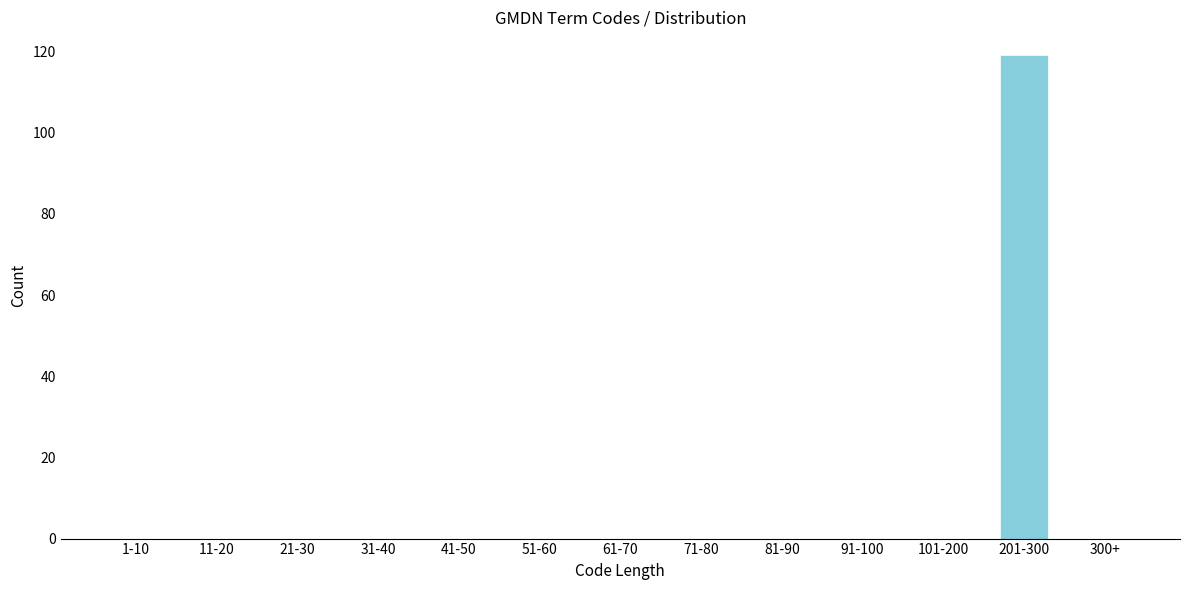

Reading left to right, what are all the values shown in this chart?

1-10=0	11-20=0	21-30=0	31-40=0	41-50=0	51-60=0	61-70=0	71-80=0	81-90=0	91-100=0	101-200=0	201-300=119	300+=0